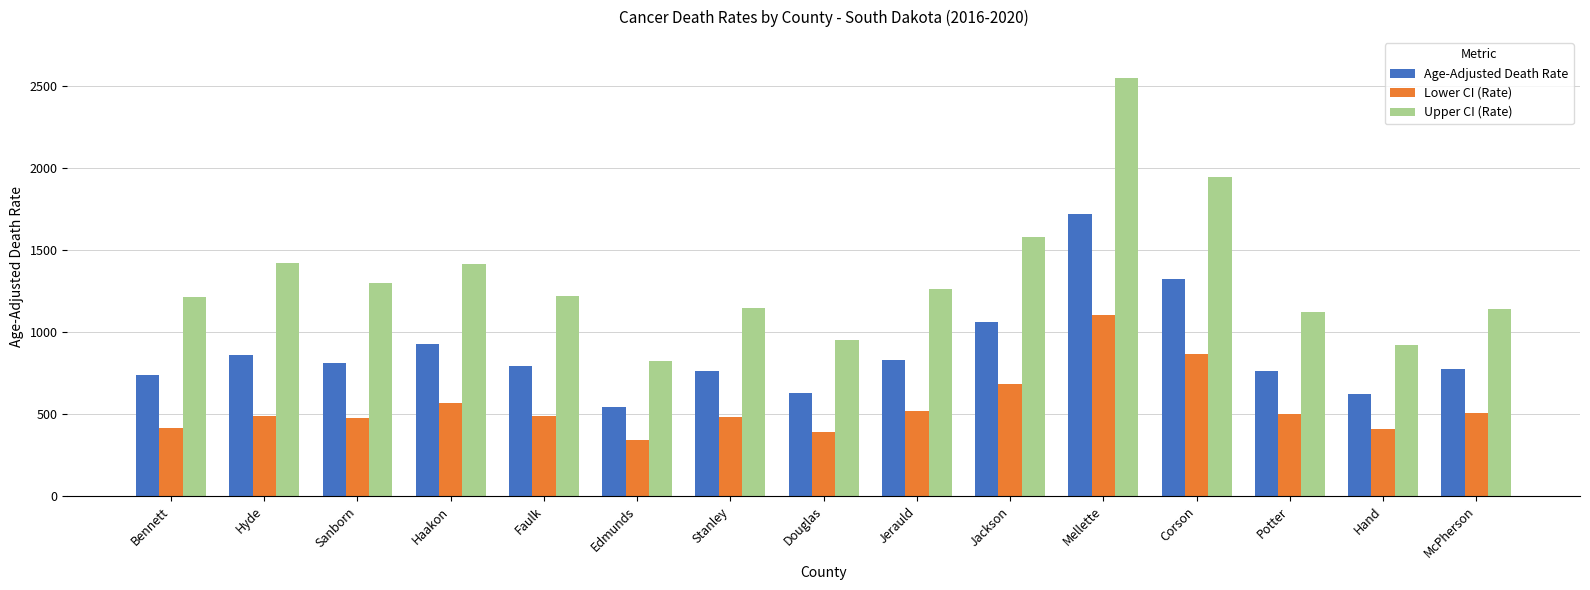

What are all the series names shown in the legend?

Age-Adjusted Death Rate, Lower CI (Rate), Upper CI (Rate)